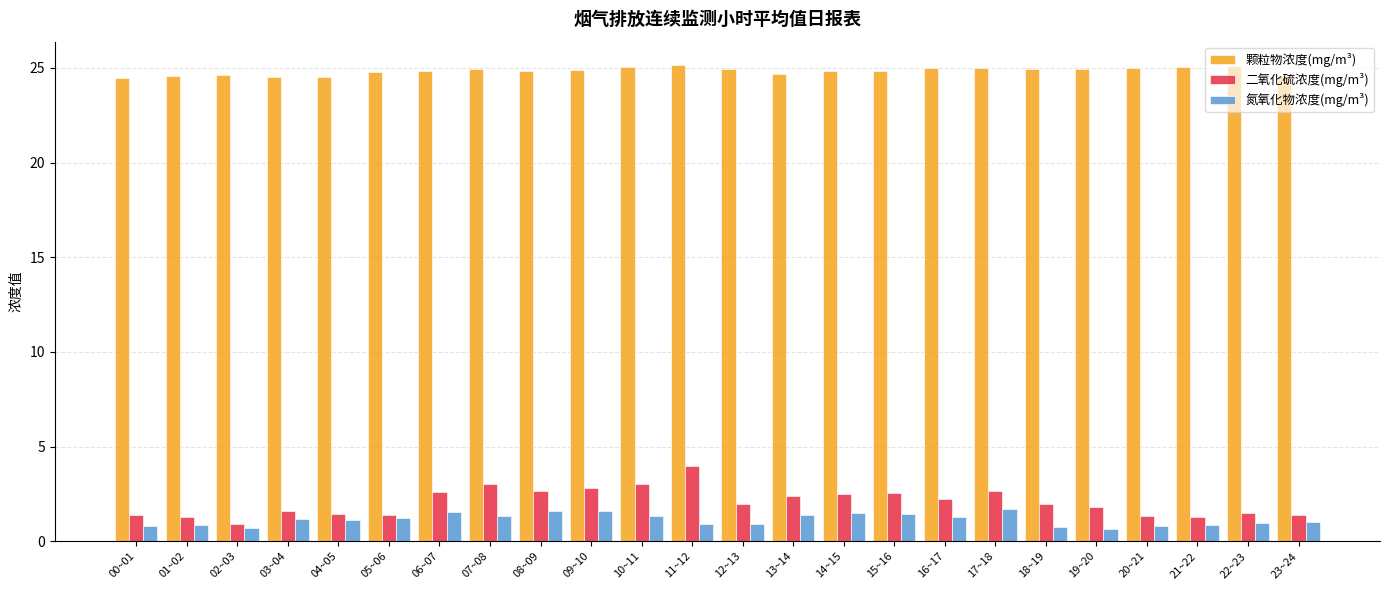

What is the lowest value of the 颗粒物浓度(mg/m³) series?

24.5